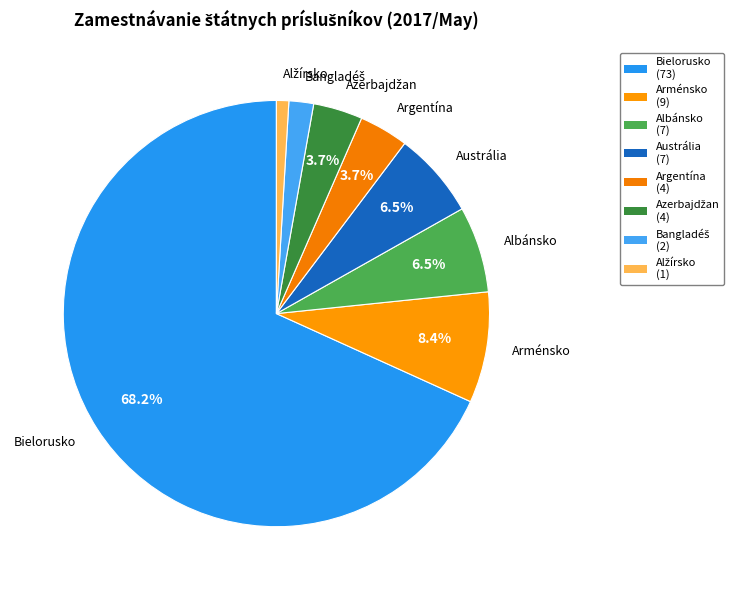

Approximately how many times larger is the value at Bielorusko compared to Arménsko?

8.1